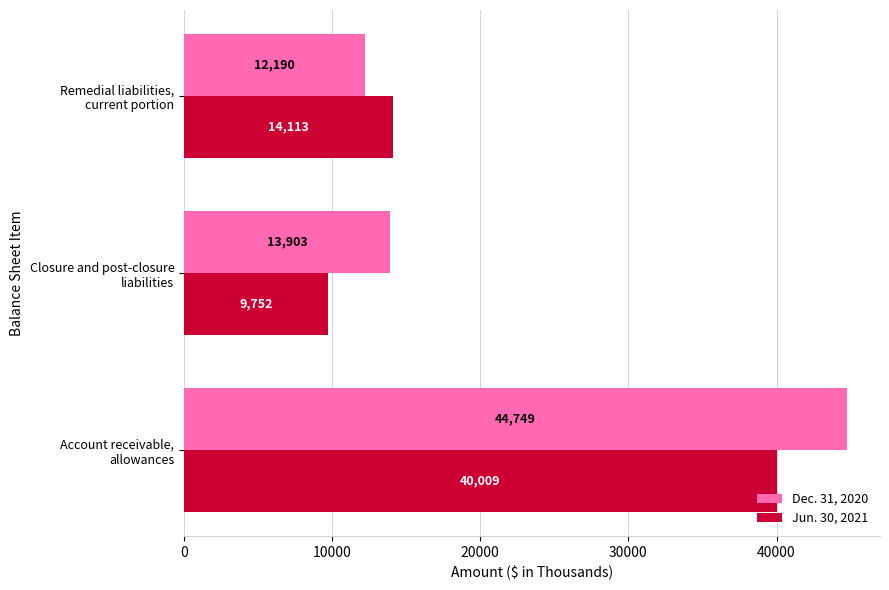

Which series has the largest range (max minus min)?

Dec. 31, 2020